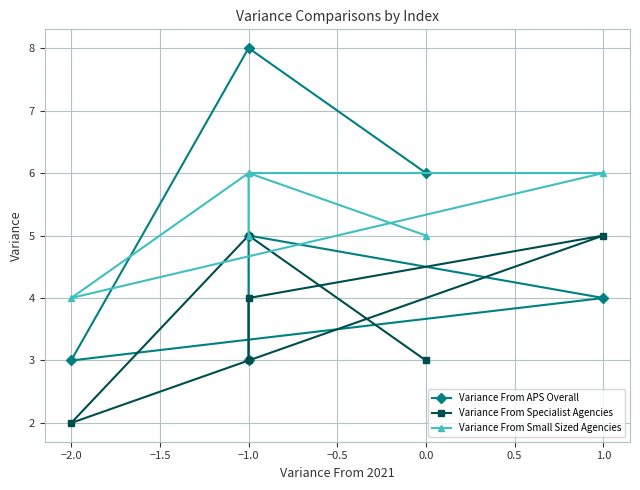

How many interior local peaks does the Variance From APS Overall series have?

2